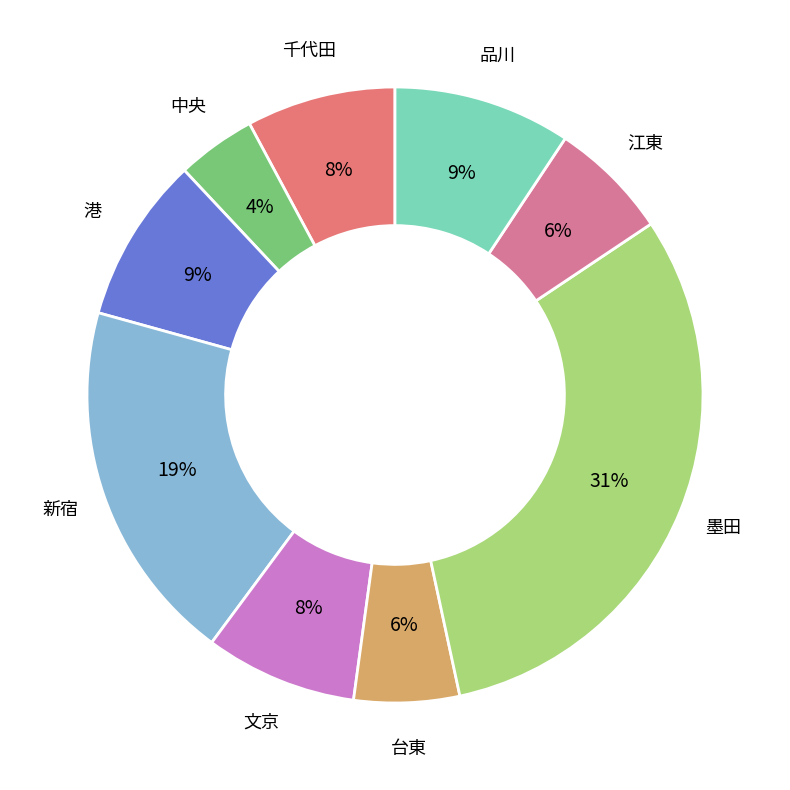

Is 墨田 the majority of the pie?

No